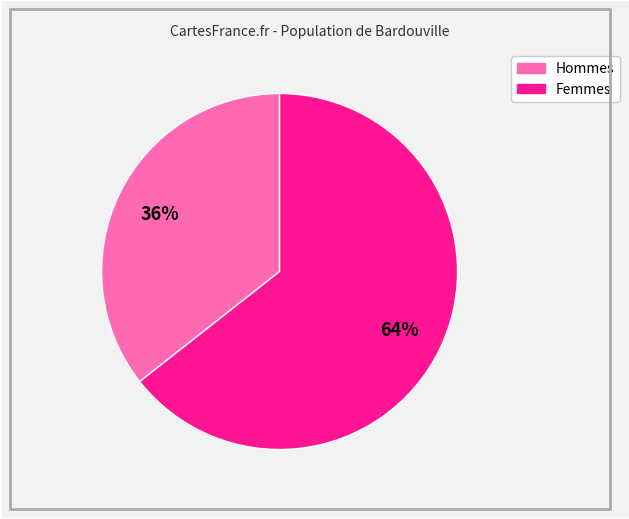

To the nearest percent, what is the average slice percentage?

50%